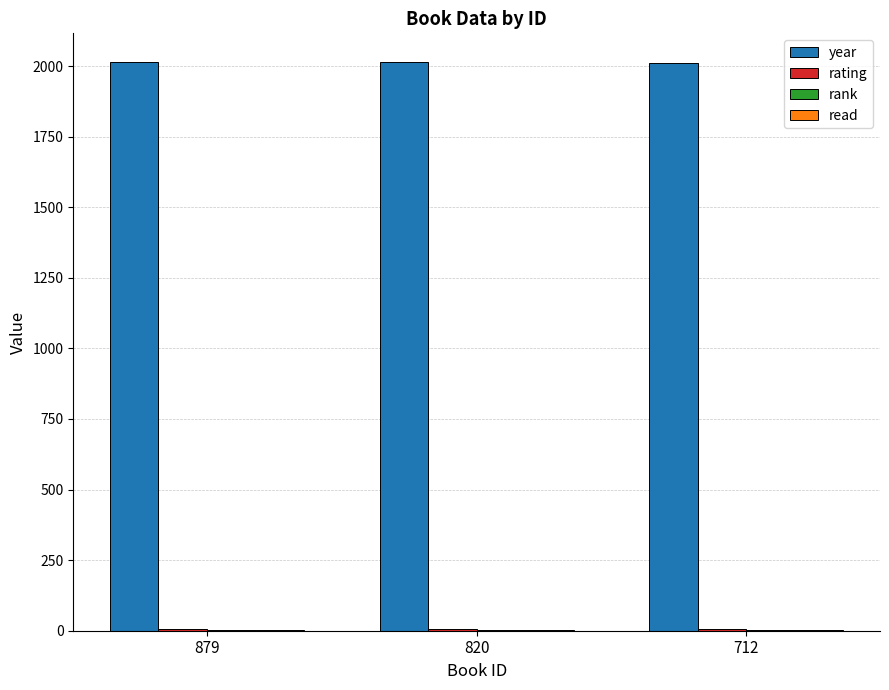

Which series has the largest total across all categories?

year